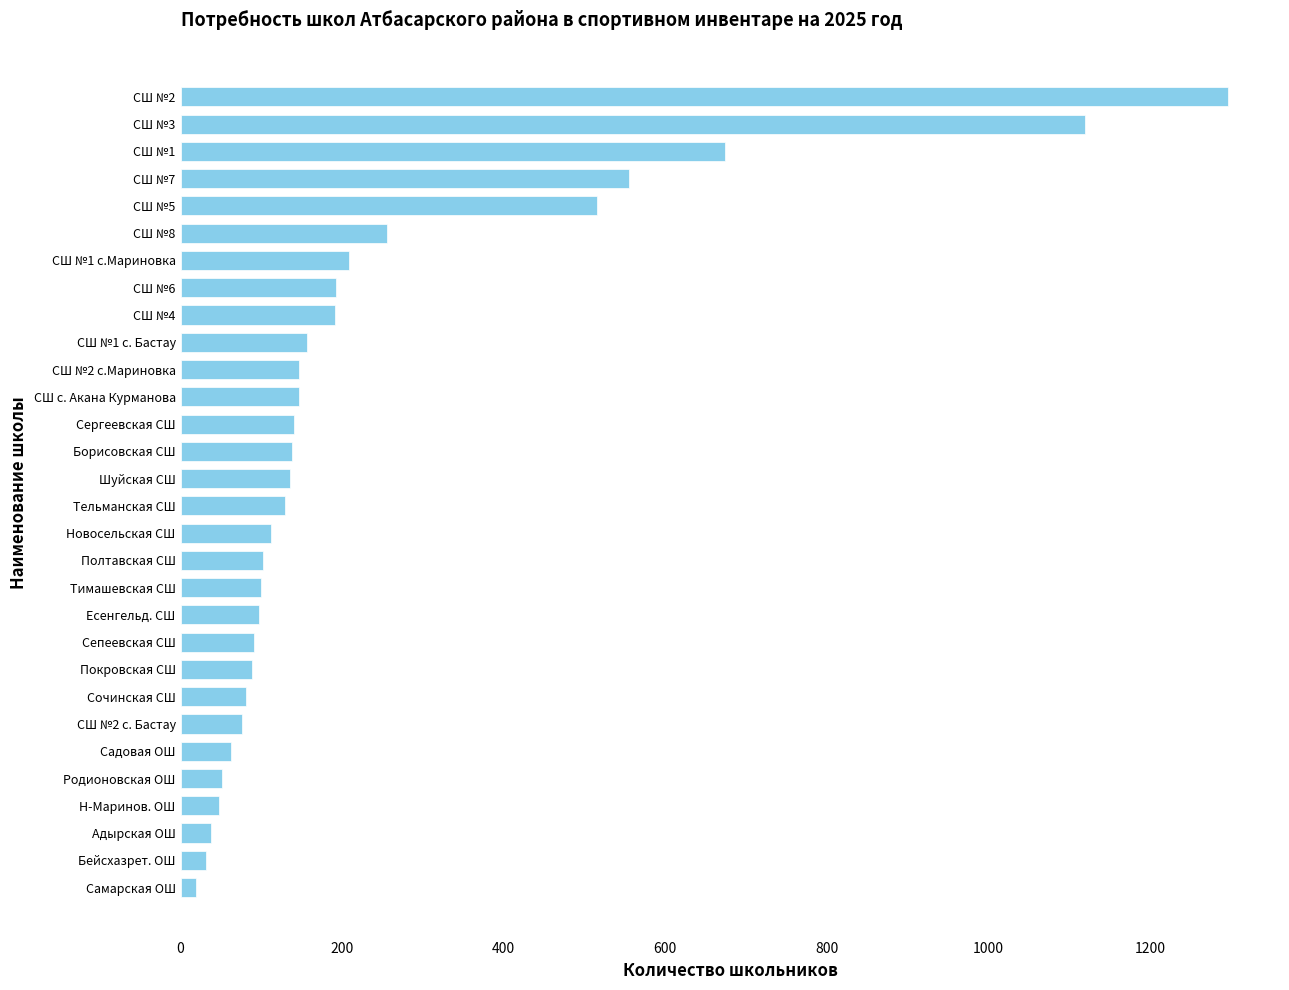

What is the minimum value shown in the chart?

19